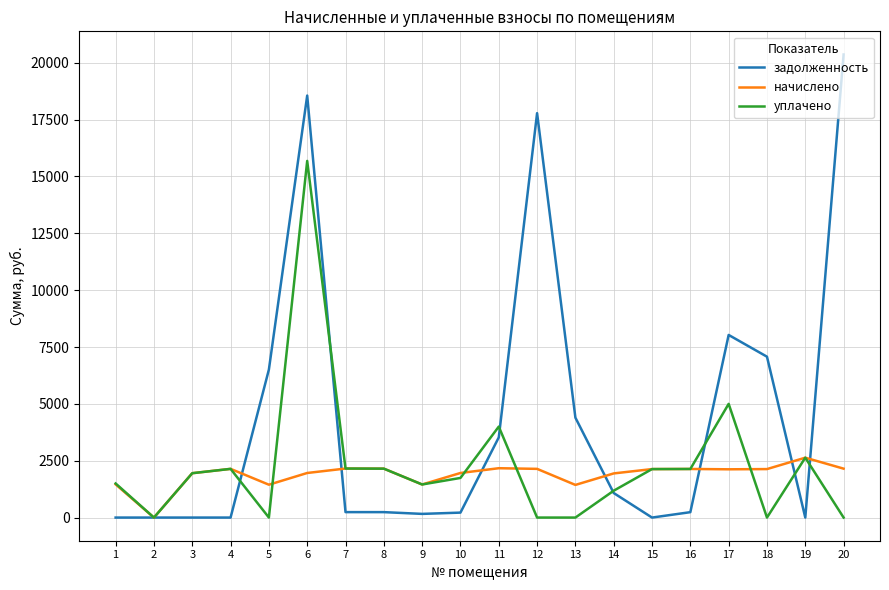

Which series changed the most between 7 and 17?

задолженность